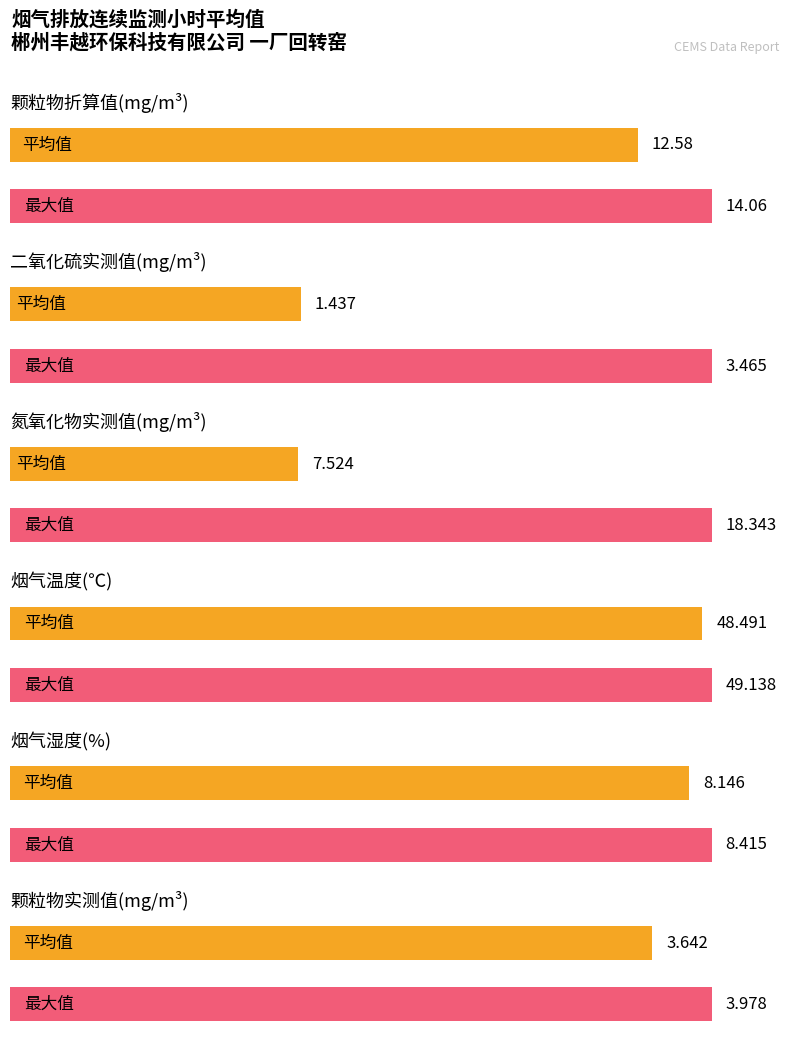

What is the maximum value for 烟气温度?

49.1